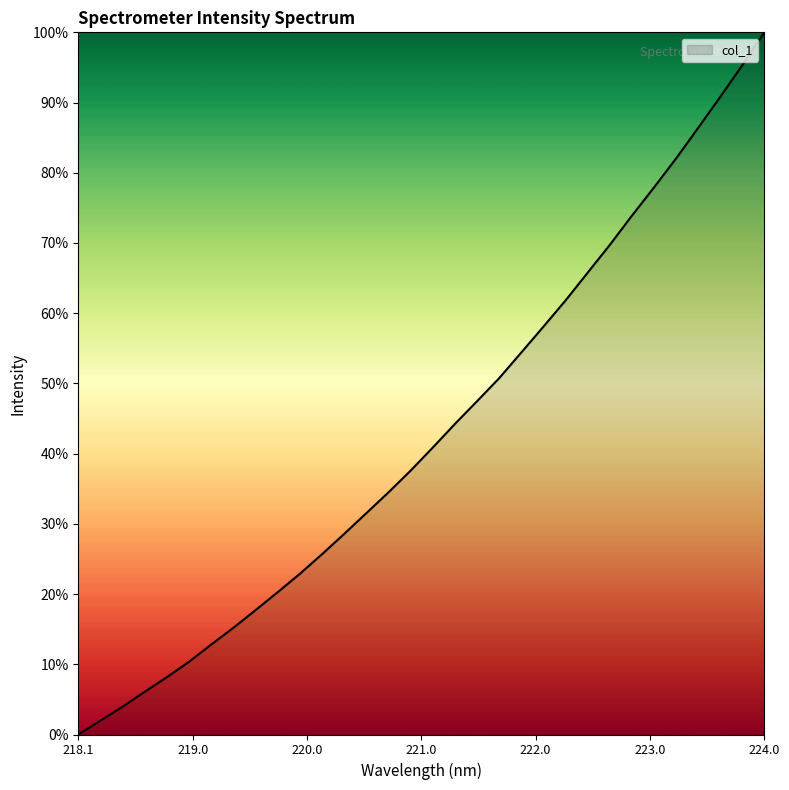

What is the difference between the maximum and minimum values?

100.0